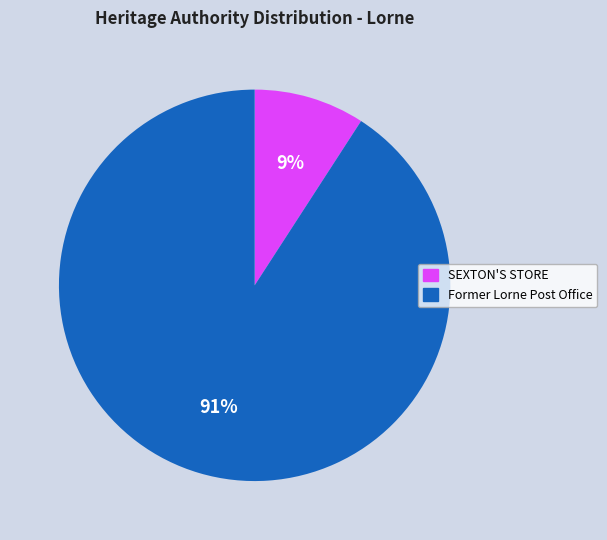

To the nearest percent, what is the average slice percentage?

50%